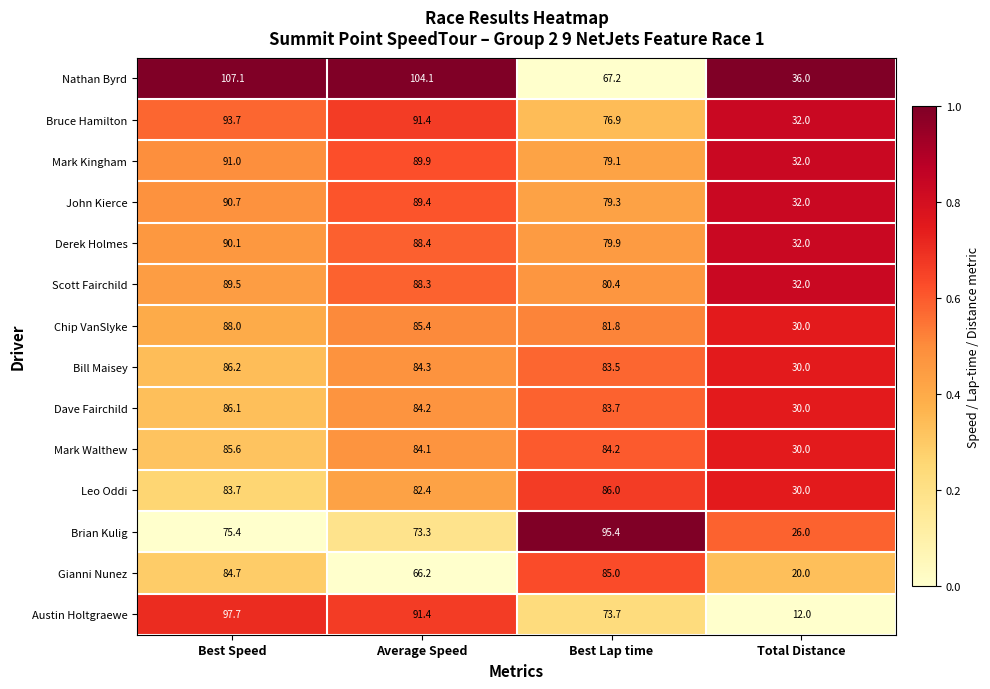

What is the difference between the maximum and second lowest values in the Mark Kingham series?

11.9